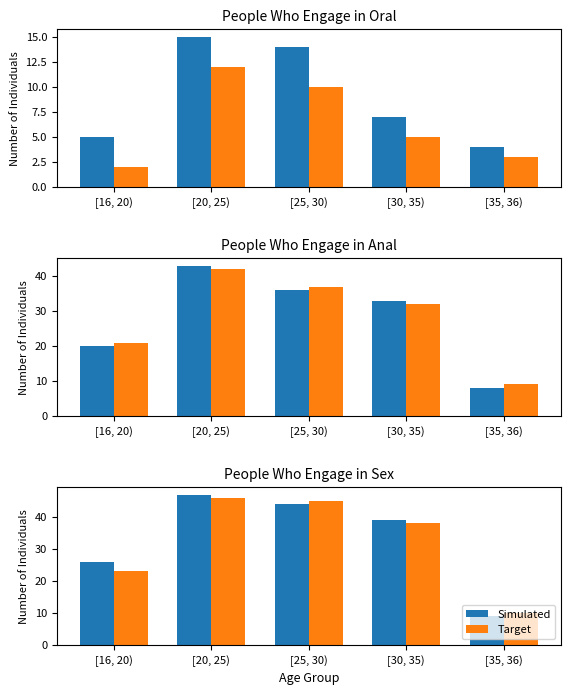

Between [35, 36) and [30, 35), which is larger?

[30, 35)